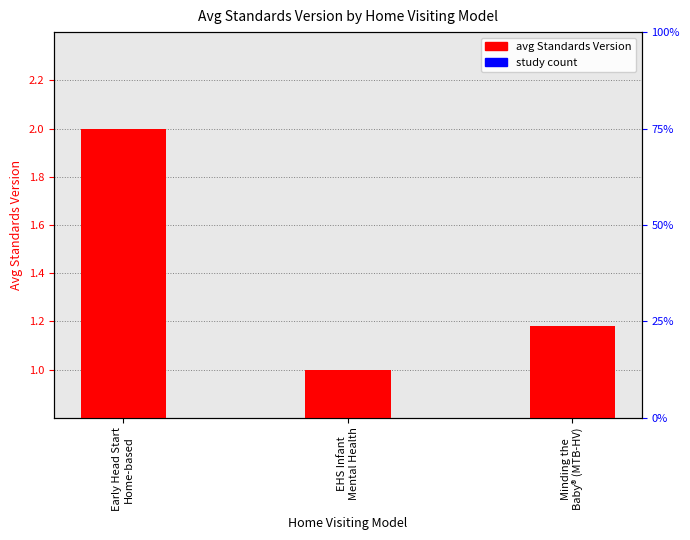

At which category is the sum across all series the highest?

Early Head Start
Home-based